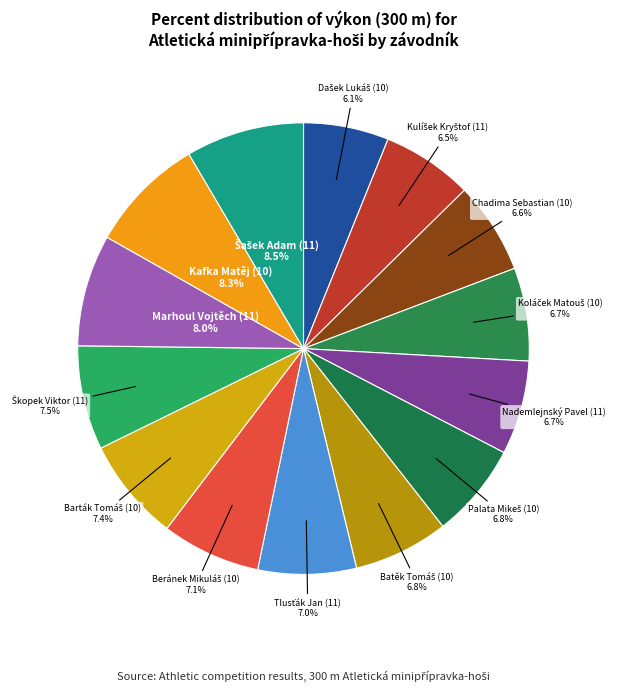

How many segments does this pie chart have?

14